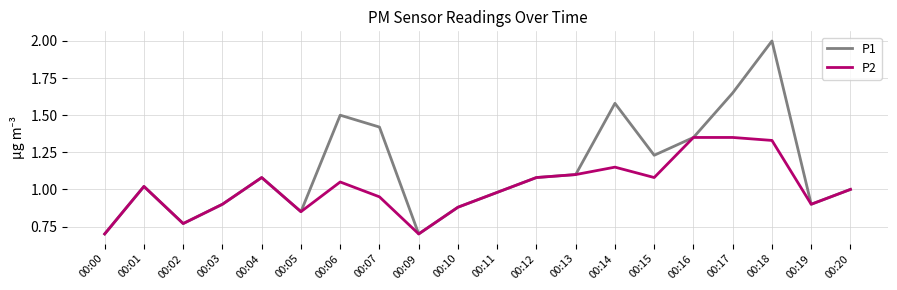

What is the spread (max minus min) of values at 00:14?

0.4